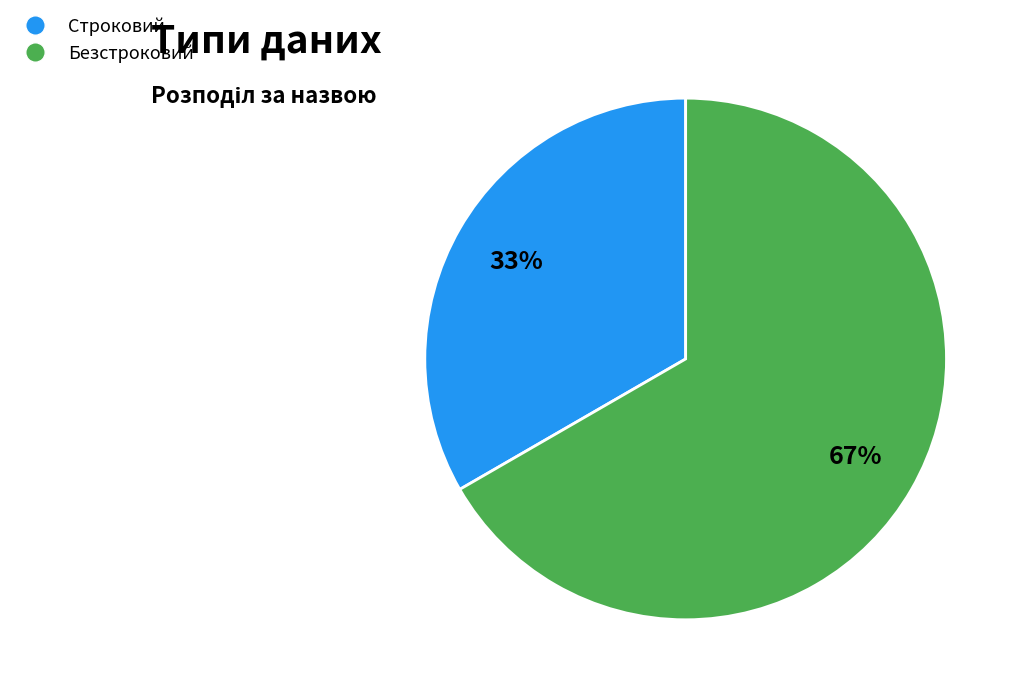

How many segments does this pie chart have?

2